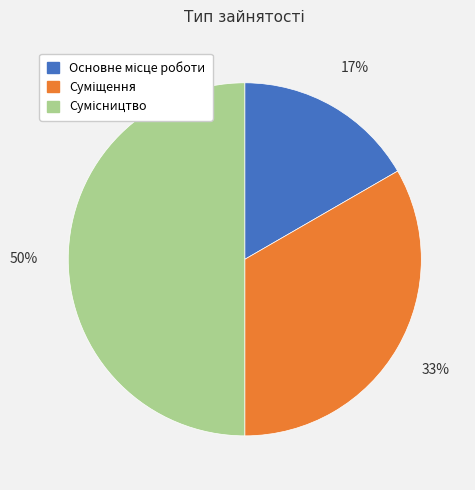

To the nearest percent, what is the difference between the largest and smallest slice percentages?

33%